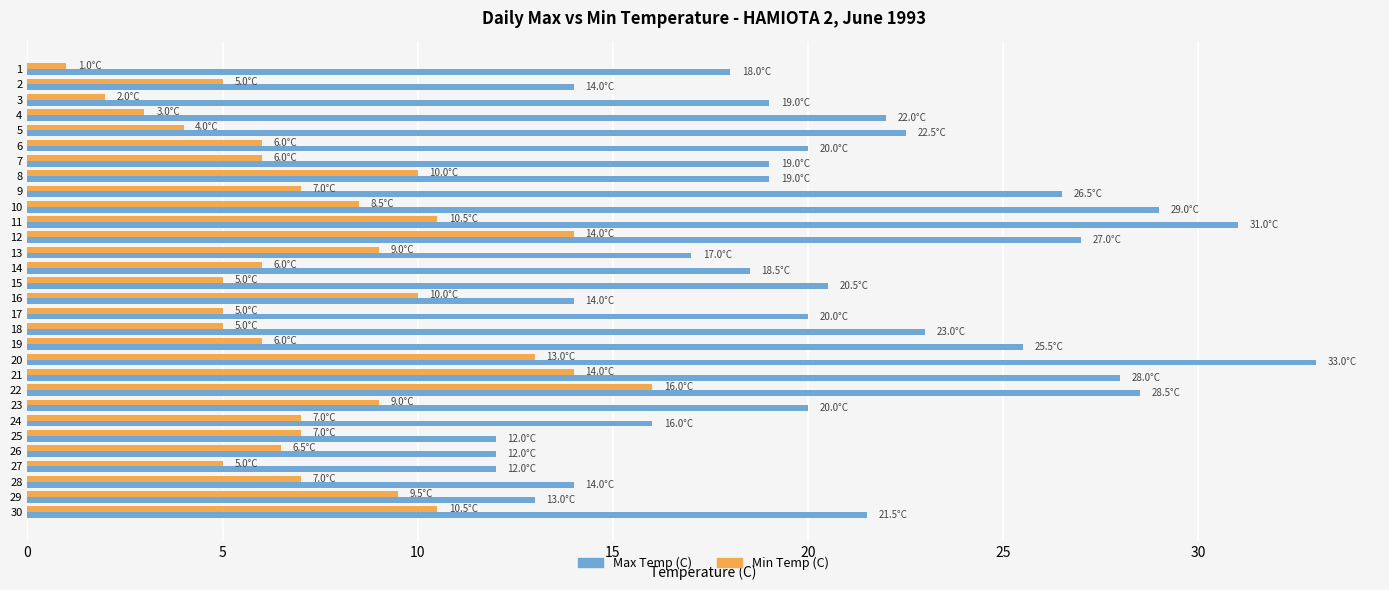

Rank the series by their maximum value, from highest to lowest.

Max Temp (C), Min Temp (C)